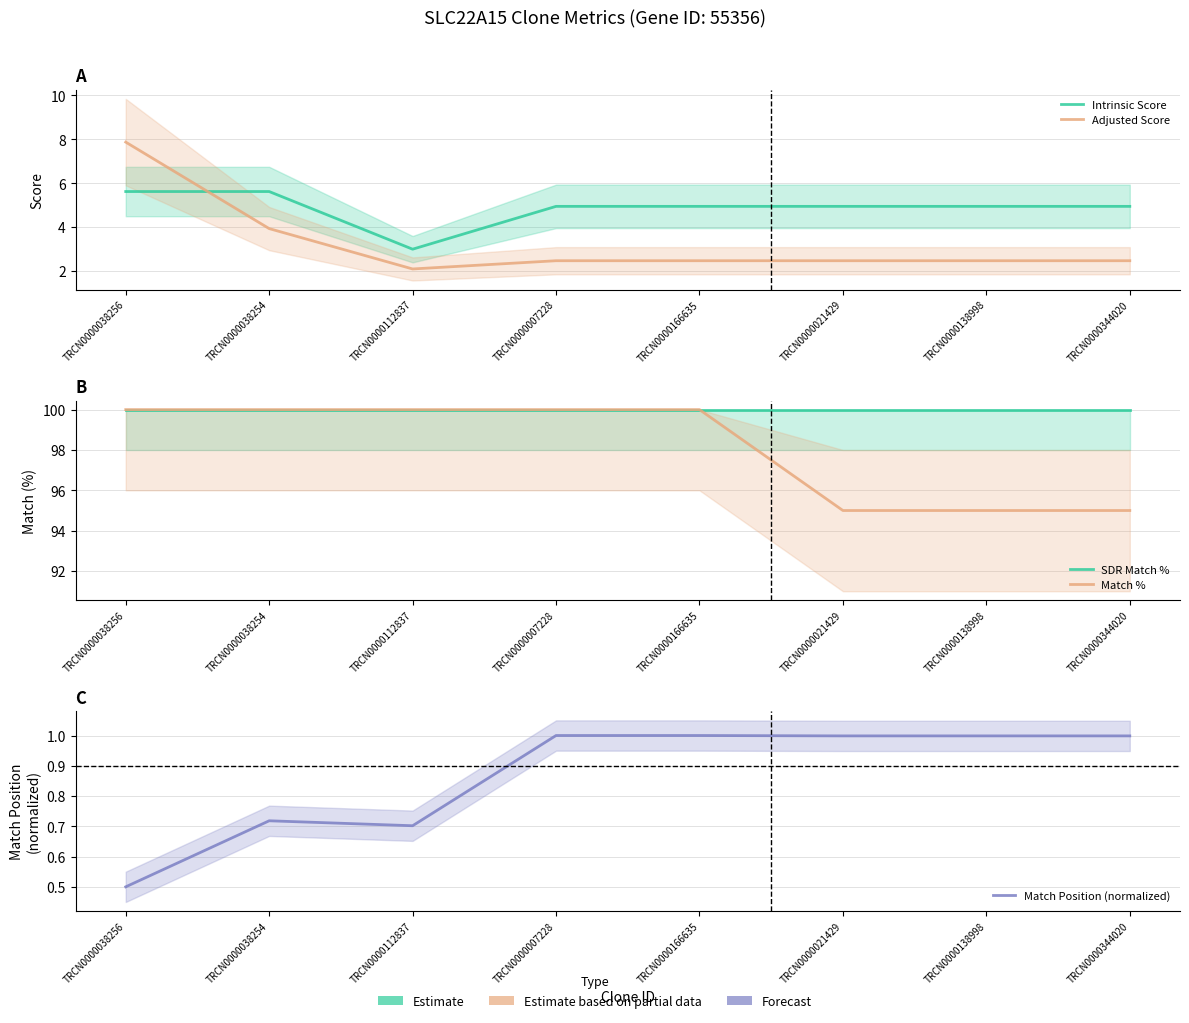

What is the sum of the Match % values at TRCN0000007228 and TRCN0000166635?

200.0